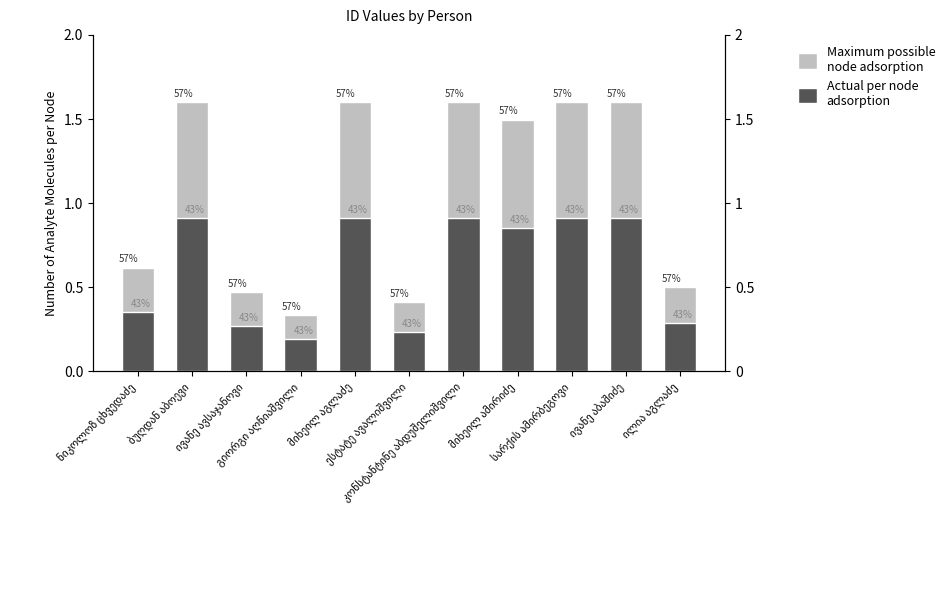

List the series in order of their peak value, highest first.

Maximum possible
node adsorption, Actual per node
adsorption